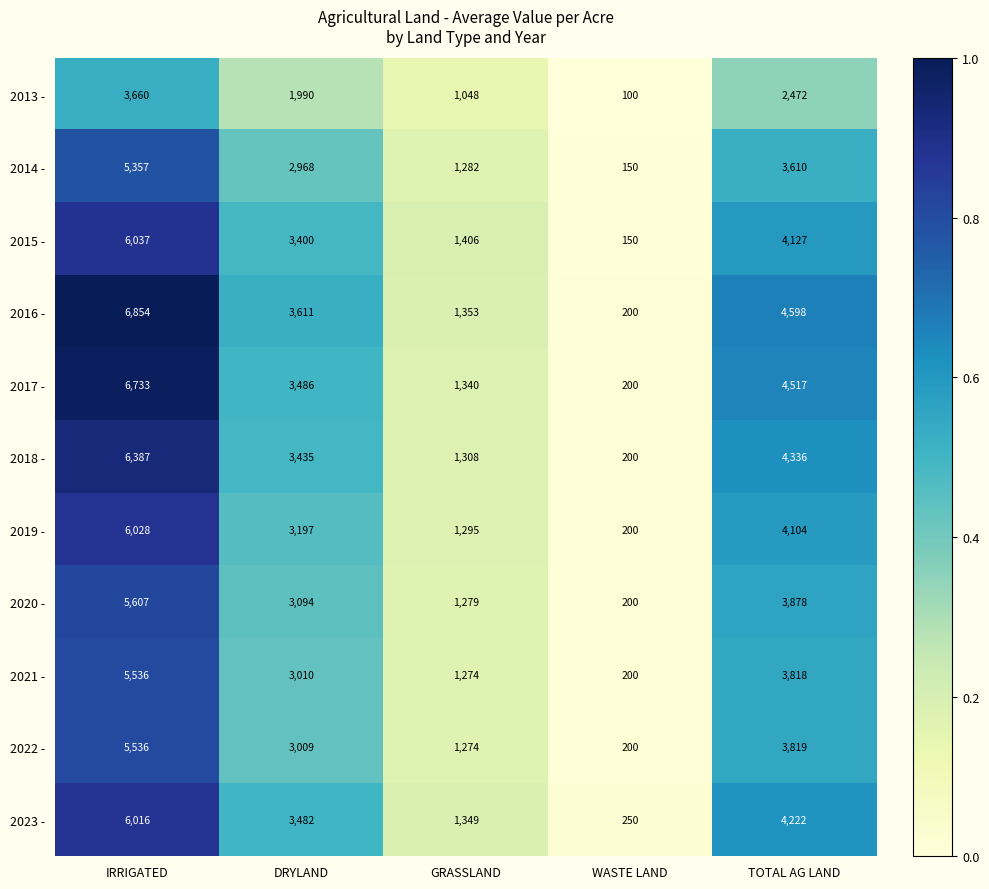

The value of 2013 - at TOTAL AG LAND is 2472. True or false?

True